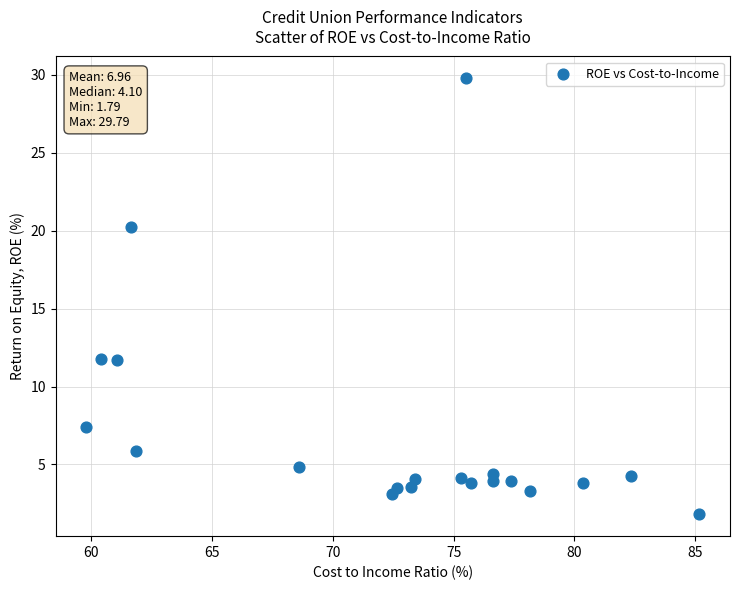

What is the range of X values (max minus min)?

25.4